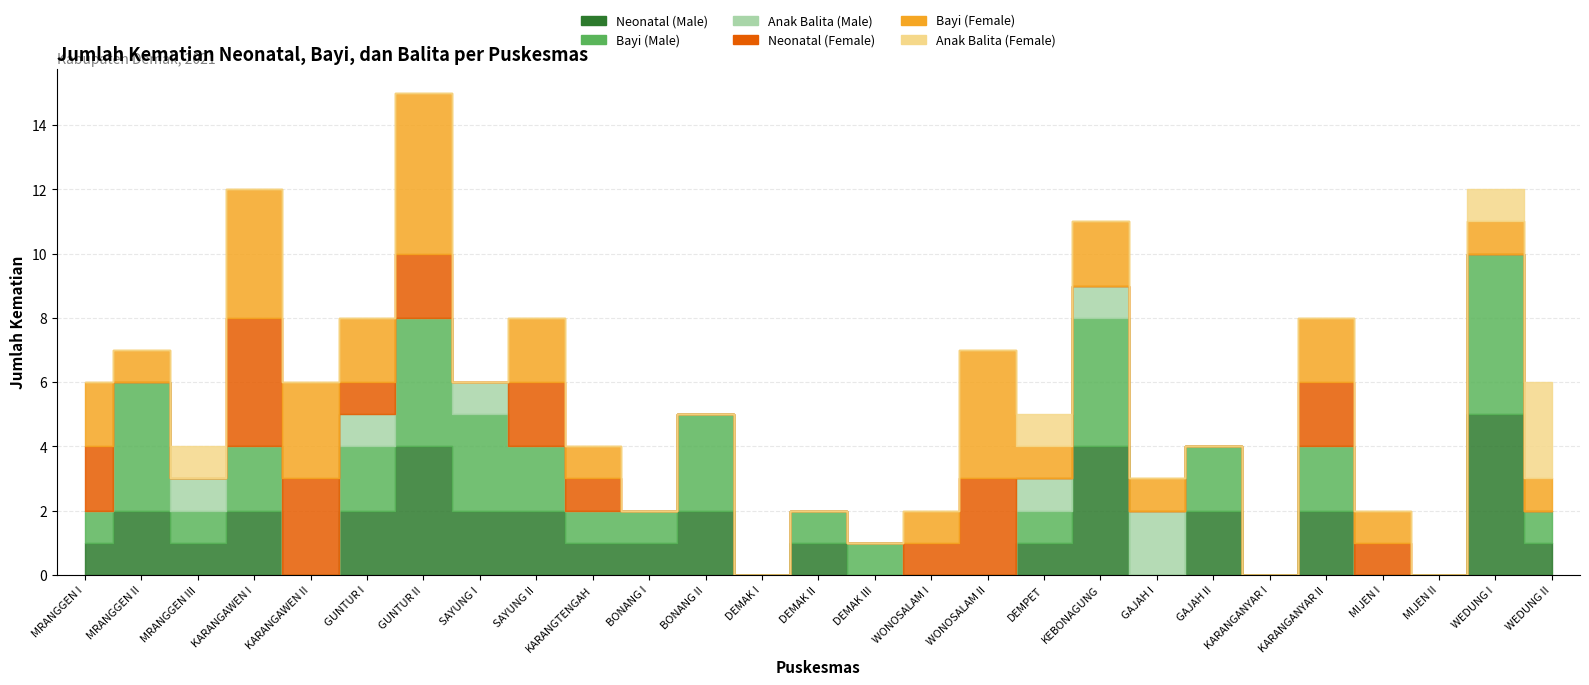

Reading left to right, extract all data points from this chart.

Neonatal (Male): MRANGGEN I=1	MRANGGEN II=2	MRANGGEN III=1	KARANGAWEN I=2	KARANGAWEN II=0	GUNTUR I=2	GUNTUR II=4	SAYUNG I=2	SAYUNG II=2	KARANGTENGAH=1	BONANG I=1	BONANG II=2	DEMAK I=0	DEMAK II=1	DEMAK III=0	WONOSALAM I=0	WONOSALAM II=0	DEMPET=1	KEBONAGUNG=4	GAJAH I=0	GAJAH II=2	KARANGANYAR I=0	KARANGANYAR II=2	MIJEN I=0	MIJEN II=0	WEDUNG I=5	WEDUNG II=1
Bayi (Male): MRANGGEN I=1	MRANGGEN II=4	MRANGGEN III=1	KARANGAWEN I=2	KARANGAWEN II=0	GUNTUR I=2	GUNTUR II=4	SAYUNG I=3	SAYUNG II=2	KARANGTENGAH=1	BONANG I=1	BONANG II=3	DEMAK I=0	DEMAK II=1	DEMAK III=1	WONOSALAM I=0	WONOSALAM II=0	DEMPET=1	KEBONAGUNG=4	GAJAH I=0	GAJAH II=2	KARANGANYAR I=0	KARANGANYAR II=2	MIJEN I=0	MIJEN II=0	WEDUNG I=5	WEDUNG II=1
Anak Balita (Male): MRANGGEN I=0	MRANGGEN II=0	MRANGGEN III=1	KARANGAWEN I=0	KARANGAWEN II=0	GUNTUR I=1	GUNTUR II=0	SAYUNG I=1	SAYUNG II=0	KARANGTENGAH=0	BONANG I=0	BONANG II=0	DEMAK I=0	DEMAK II=0	DEMAK III=0	WONOSALAM I=0	WONOSALAM II=0	DEMPET=1	KEBONAGUNG=1	GAJAH I=2	GAJAH II=0	KARANGANYAR I=0	KARANGANYAR II=0	MIJEN I=0	MIJEN II=0	WEDUNG I=0	WEDUNG II=0
Neonatal (Female): MRANGGEN I=2	MRANGGEN II=0	MRANGGEN III=0	KARANGAWEN I=4	KARANGAWEN II=3	GUNTUR I=1	GUNTUR II=2	SAYUNG I=0	SAYUNG II=2	KARANGTENGAH=1	BONANG I=0	BONANG II=0	DEMAK I=0	DEMAK II=0	DEMAK III=0	WONOSALAM I=1	WONOSALAM II=3	DEMPET=0	KEBONAGUNG=0	GAJAH I=0	GAJAH II=0	KARANGANYAR I=0	KARANGANYAR II=2	MIJEN I=1	MIJEN II=0	WEDUNG I=0	WEDUNG II=0
Bayi (Female): MRANGGEN I=2	MRANGGEN II=1	MRANGGEN III=0	KARANGAWEN I=4	KARANGAWEN II=3	GUNTUR I=2	GUNTUR II=5	SAYUNG I=0	SAYUNG II=2	KARANGTENGAH=1	BONANG I=0	BONANG II=0	DEMAK I=0	DEMAK II=0	DEMAK III=0	WONOSALAM I=1	WONOSALAM II=4	DEMPET=1	KEBONAGUNG=2	GAJAH I=1	GAJAH II=0	KARANGANYAR I=0	KARANGANYAR II=2	MIJEN I=1	MIJEN II=0	WEDUNG I=1	WEDUNG II=1
Anak Balita (Female): MRANGGEN I=0	MRANGGEN II=0	MRANGGEN III=1	KARANGAWEN I=0	KARANGAWEN II=0	GUNTUR I=0	GUNTUR II=0	SAYUNG I=0	SAYUNG II=0	KARANGTENGAH=0	BONANG I=0	BONANG II=0	DEMAK I=0	DEMAK II=0	DEMAK III=0	WONOSALAM I=0	WONOSALAM II=0	DEMPET=1	KEBONAGUNG=0	GAJAH I=0	GAJAH II=0	KARANGANYAR I=0	KARANGANYAR II=0	MIJEN I=0	MIJEN II=0	WEDUNG I=1	WEDUNG II=3